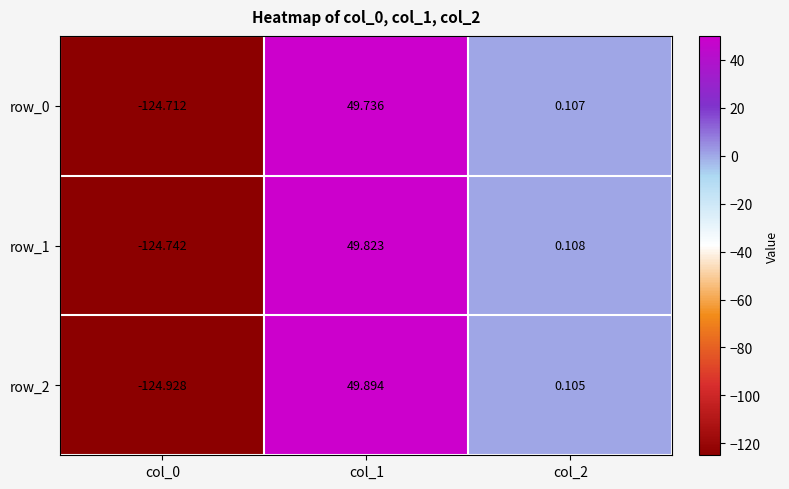

How many distinct data groups are displayed?

3